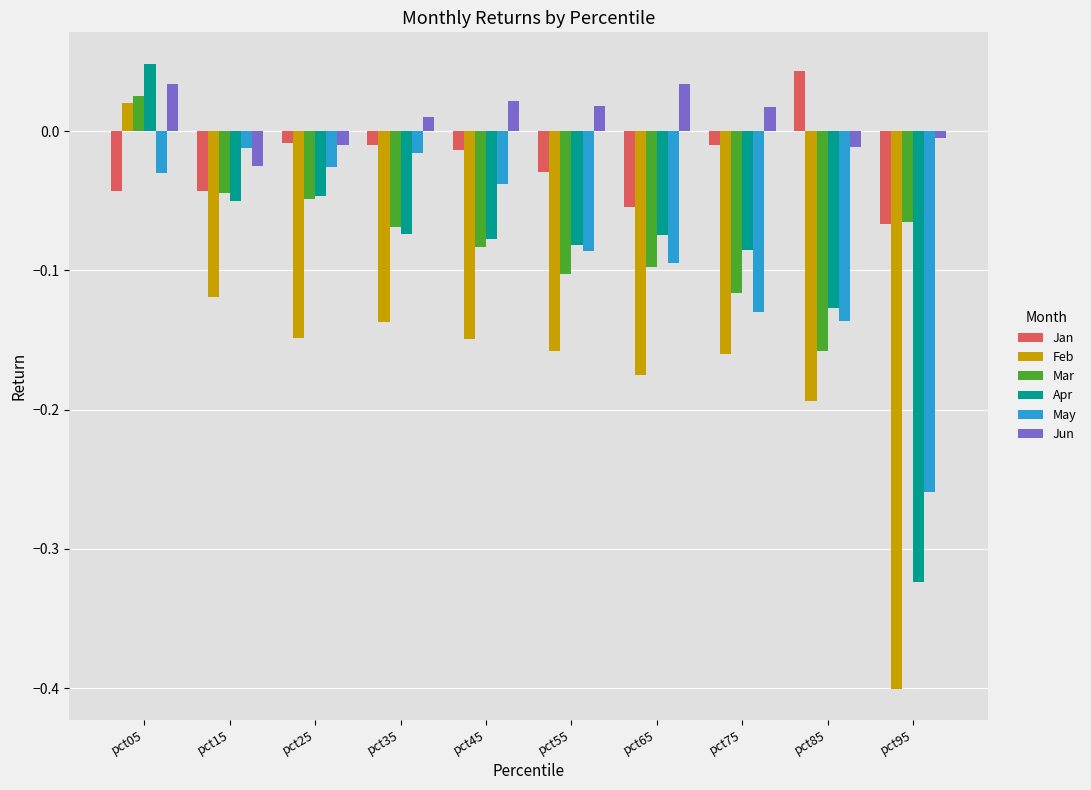

Are the bars grouped side by side (vs. stacked)?

Yes